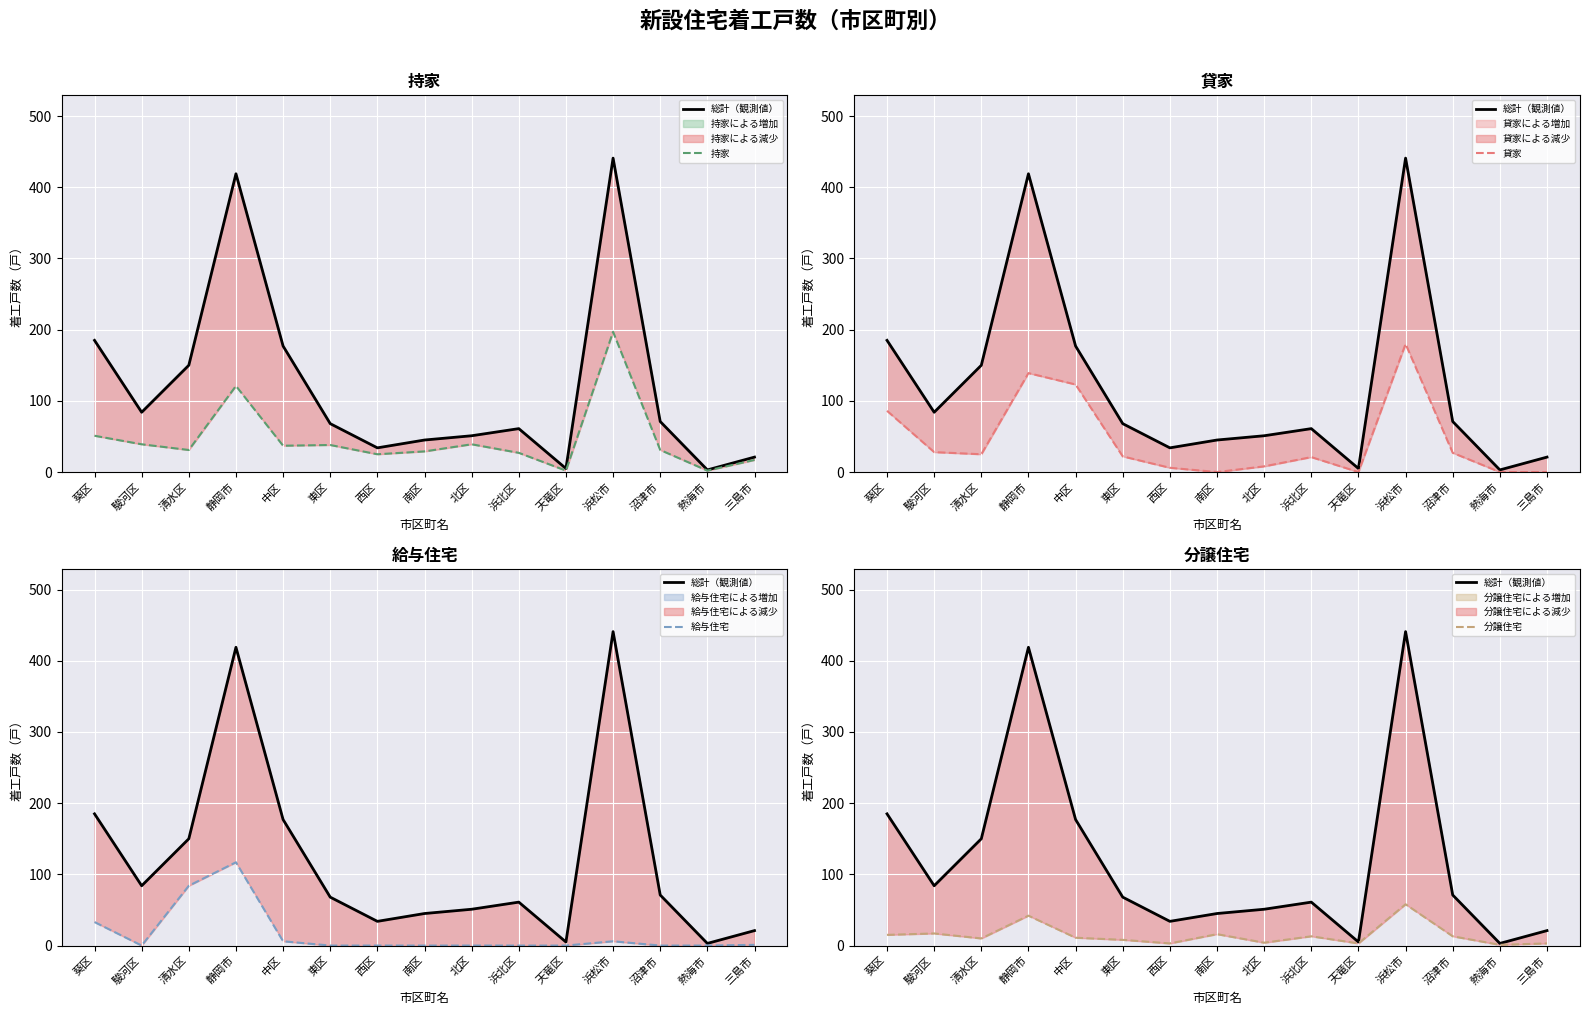

True or false: 総計（観測値） and 分譲住宅 intersect in this chart.

False